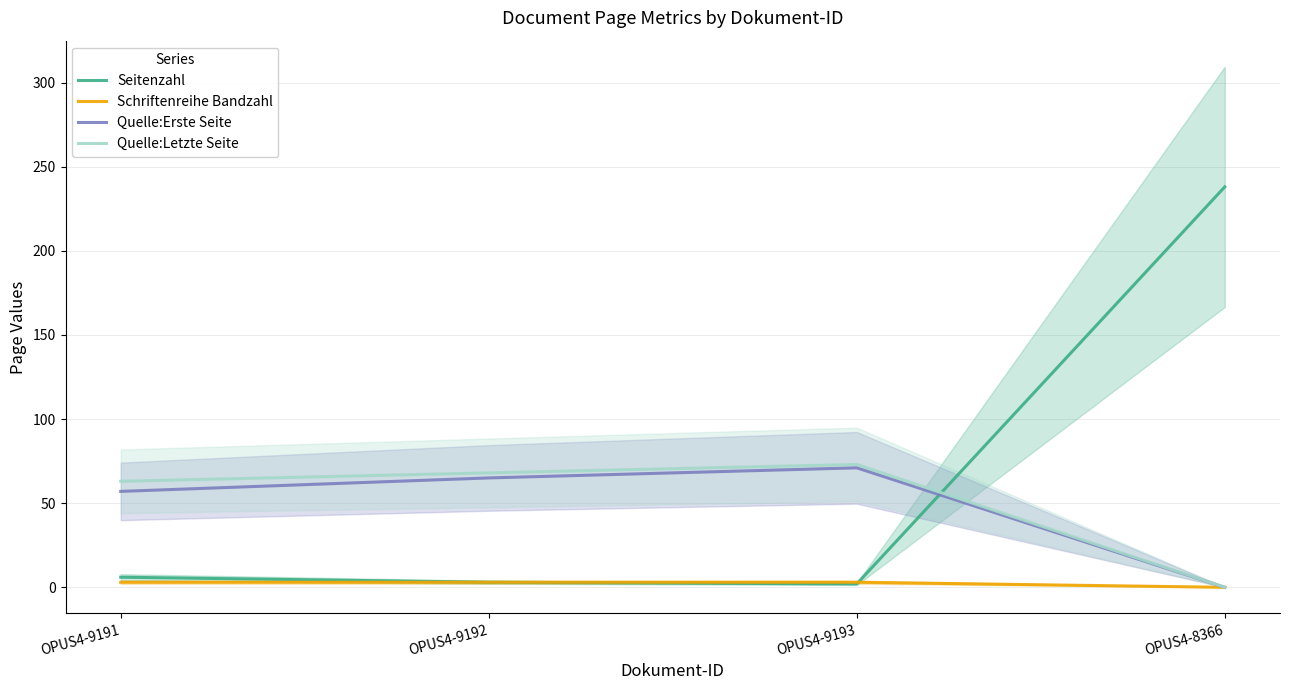

What are all the series names shown in the legend?

Seitenzahl, Schriftenreihe Bandzahl, Quelle:Erste Seite, Quelle:Letzte Seite